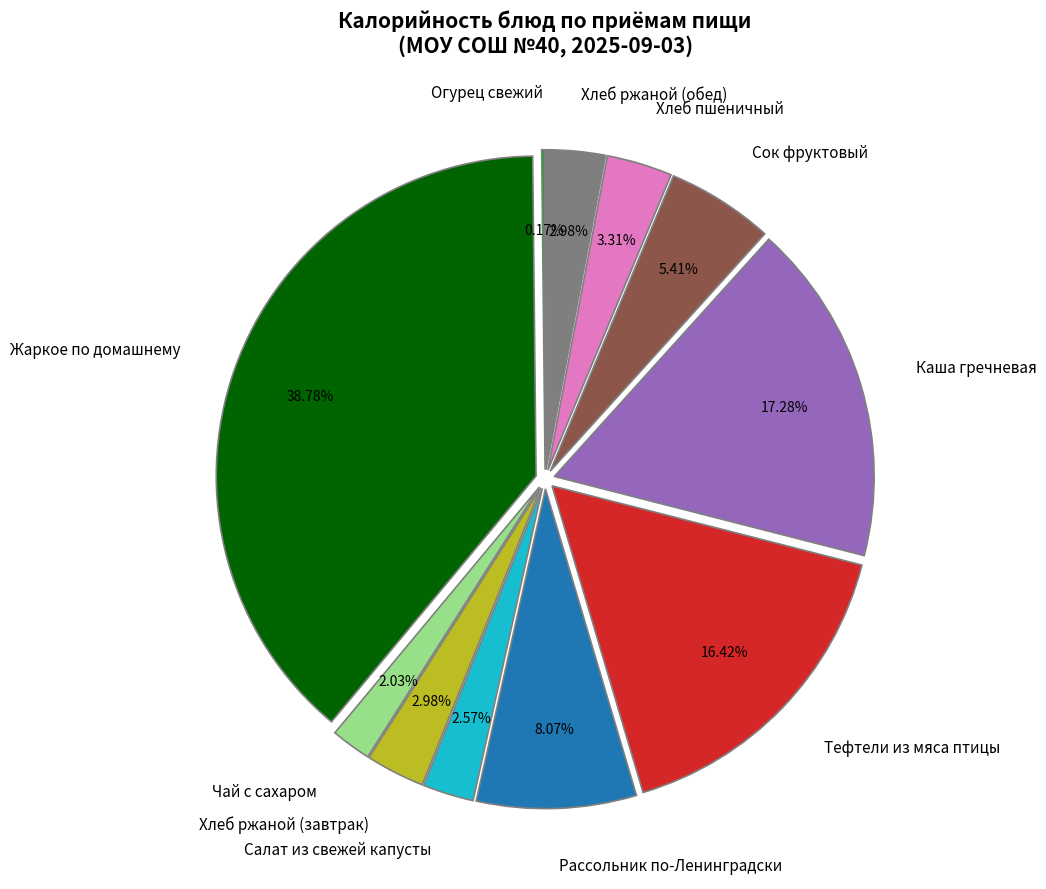

Which slice is the largest?

Жаркое по домашнему